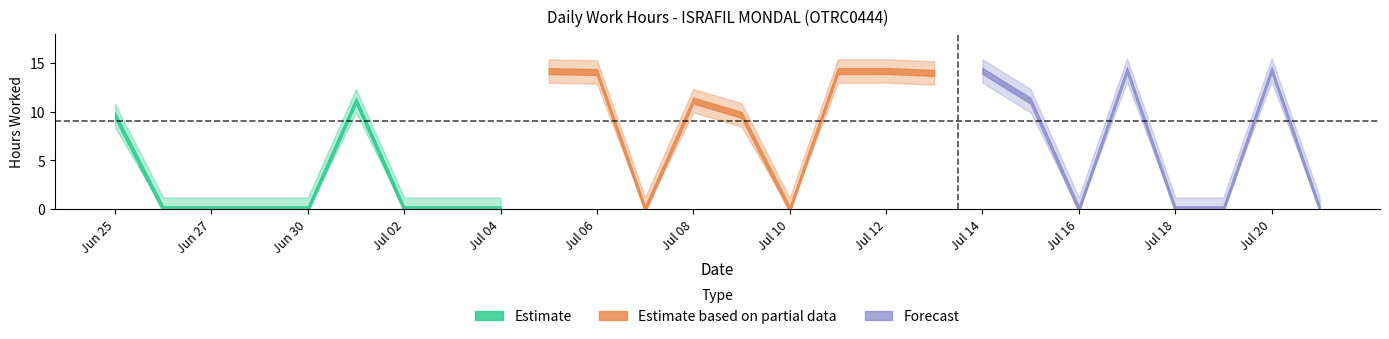

Is this an area chart (filled region under the line)?

No